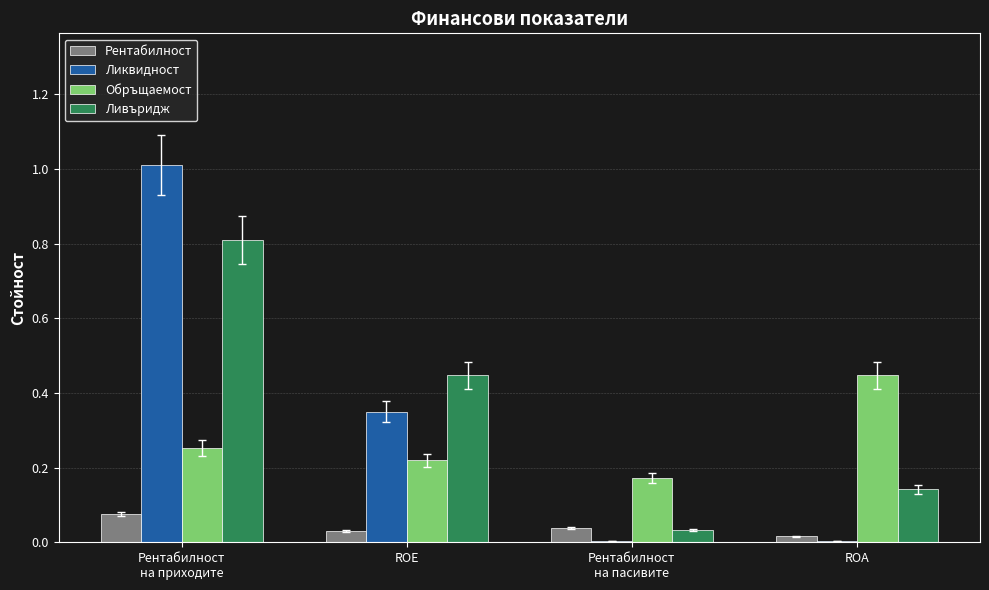

Which series has the widest spread of values?

Ликвидност